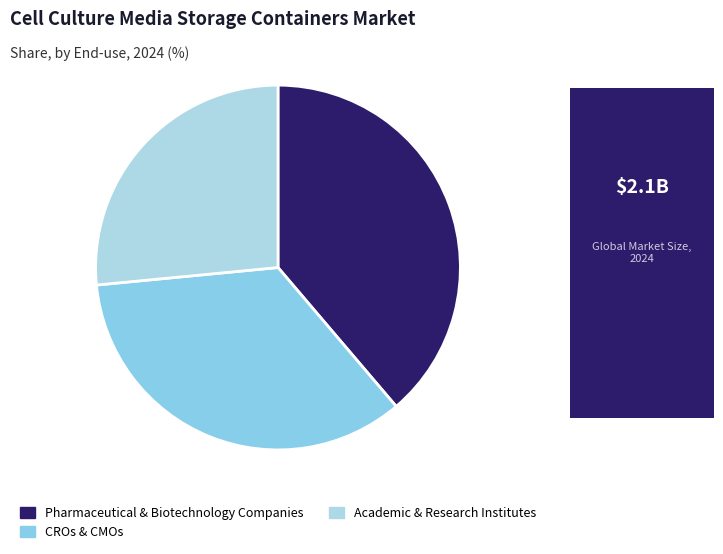

Which category has the smallest portion of the pie?

Academic & Research Institutes